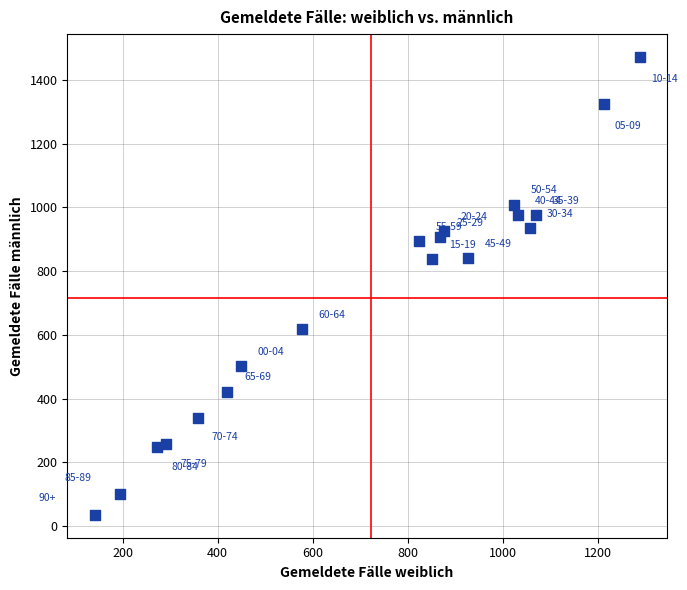

What is the range of X values (max minus min)?

1146